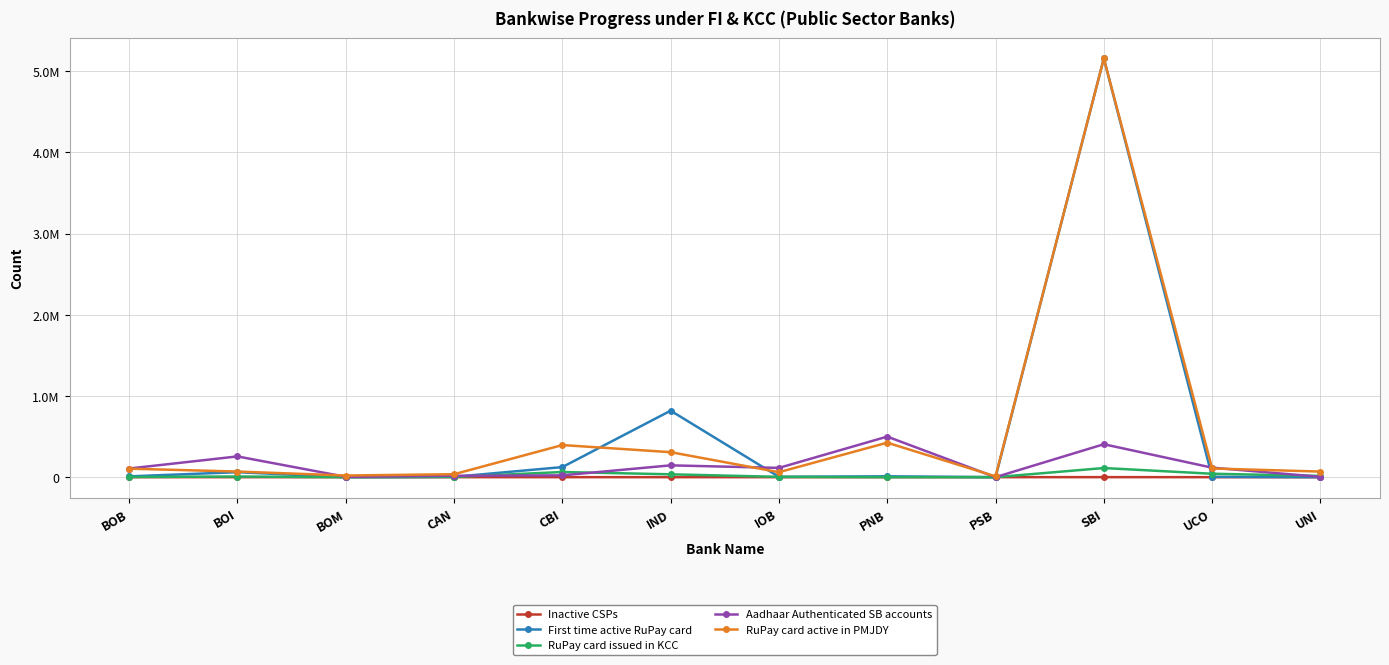

What are all the series names shown in the legend?

Inactive CSPs, First time active RuPay card, RuPay card issued in KCC, Aadhaar Authenticated SB accounts, RuPay card active in PMJDY